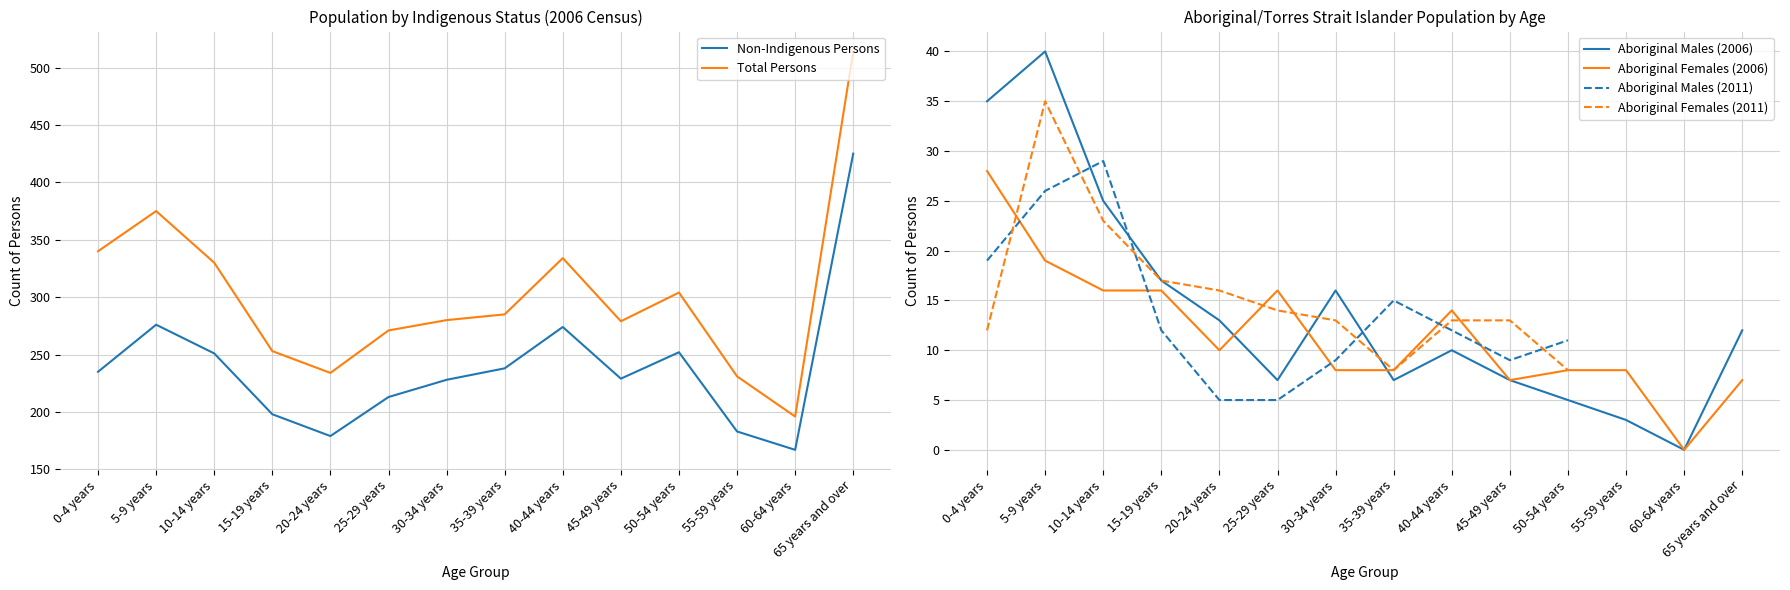

At which category is the sum across all series the highest?

65 years and over